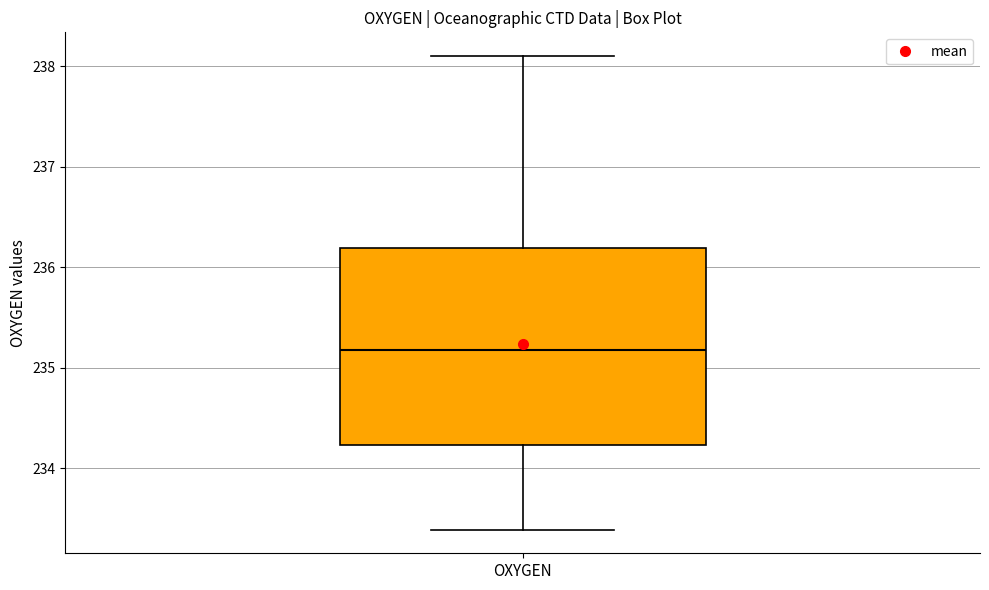

Read this box plot against the y-axis: the position of the median line, the range covered by the box, and the ends of both whiskers. The values are not printed on the chart, so give them approximately, as read against the axis.

median 235.2, box 234.2 to 236.2, whiskers 233.4 to 238.1